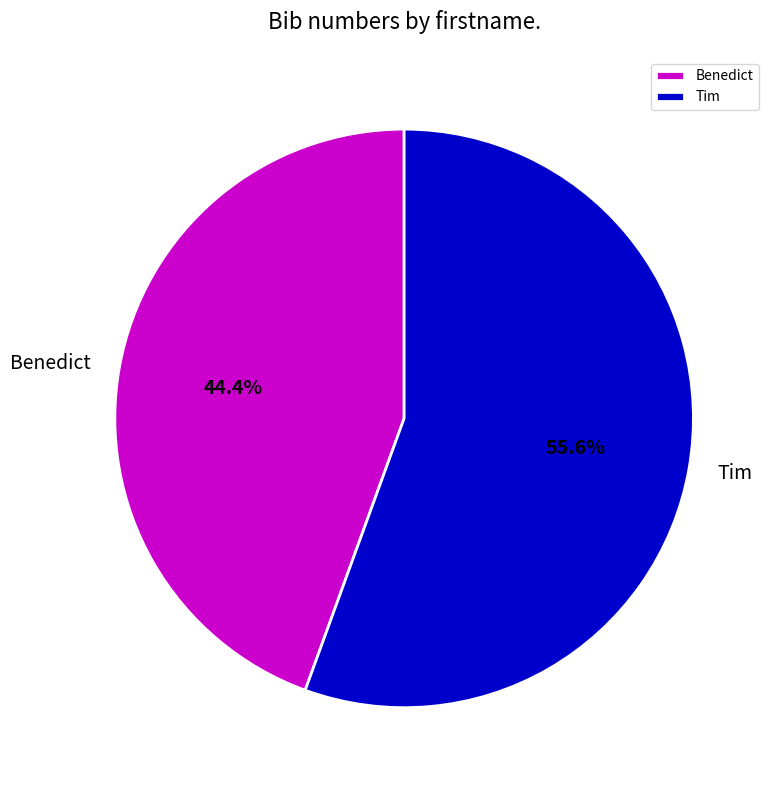

What portion of the pie excludes Tim?

44.4%